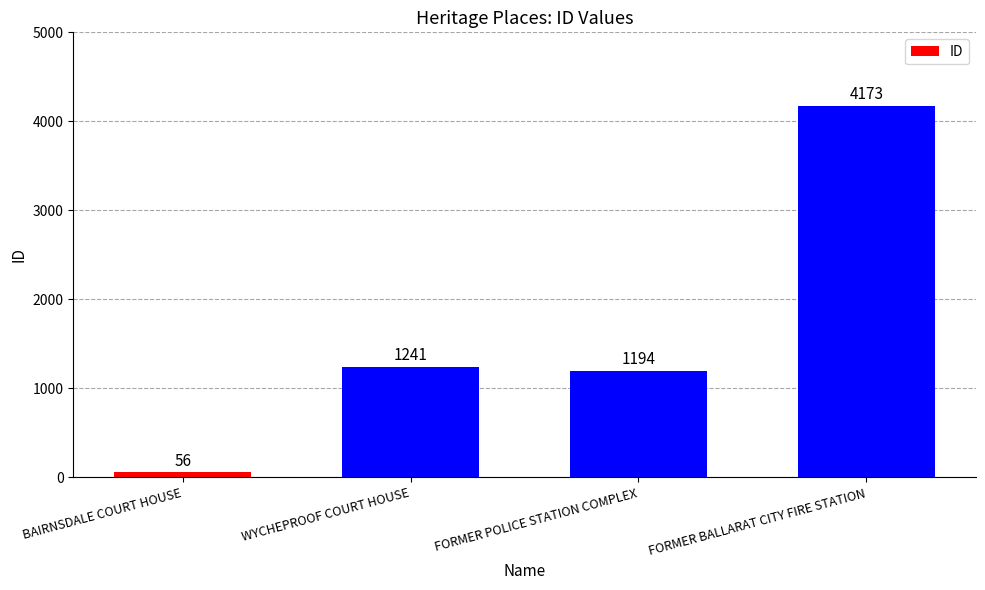

Reading right to left, extract all data points from this chart.

FORMER BALLARAT CITY FIRE STATION=4173	FORMER POLICE STATION COMPLEX=1194	WYCHEPROOF COURT HOUSE=1241	BAIRNSDALE COURT HOUSE=56